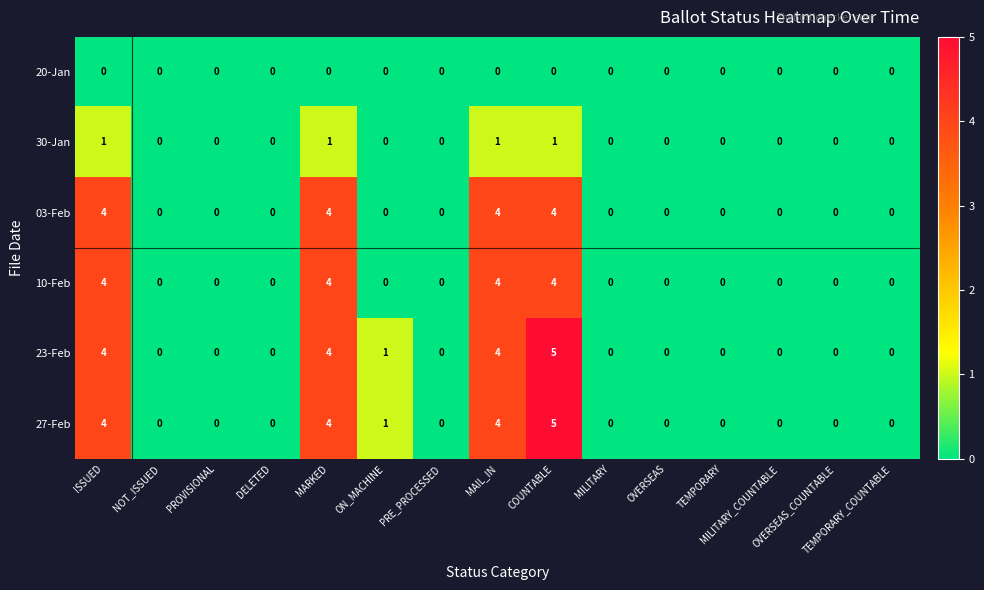

What is the maximum value shown in the chart?

5